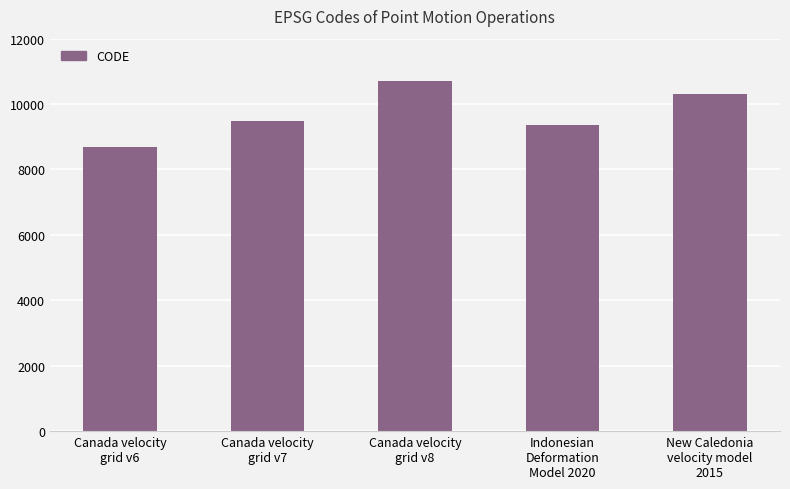

What is the greatest value displayed?

10707